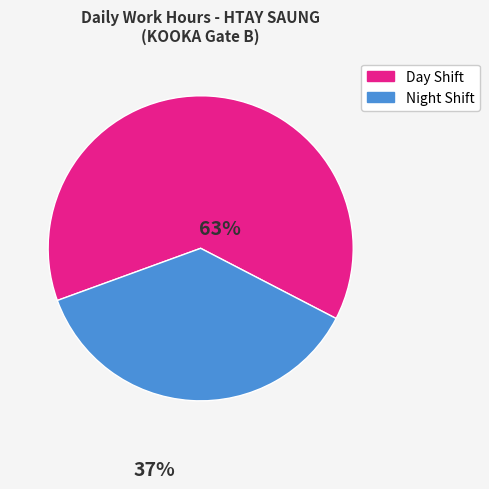

Combined, do Night Shift and Day Shift account for over 50%?

Yes